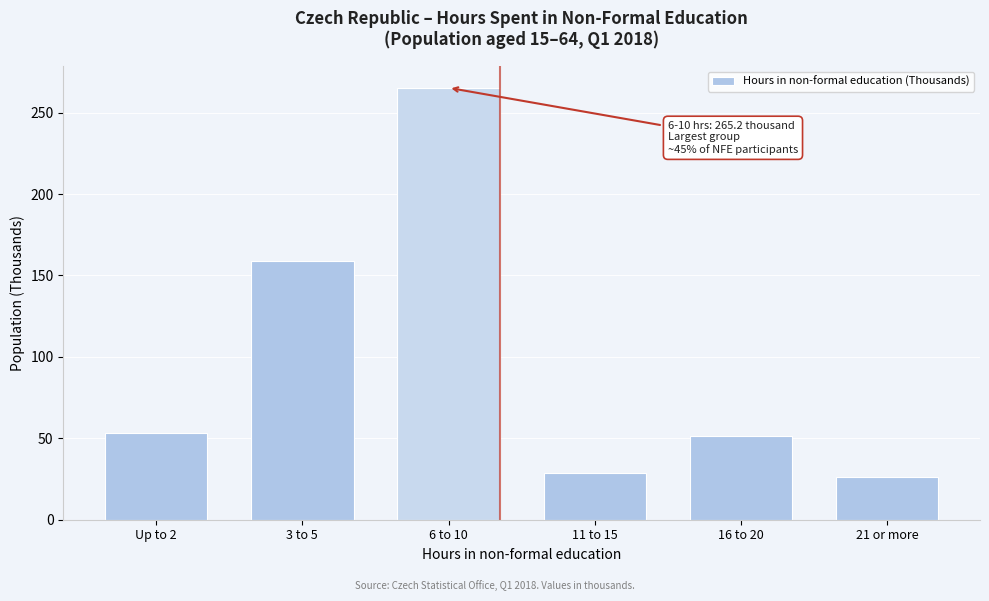

Reading left to right, transcribe all the data shown in this chart.

53.4	159.2	265.2	28.8	51.2	26.4